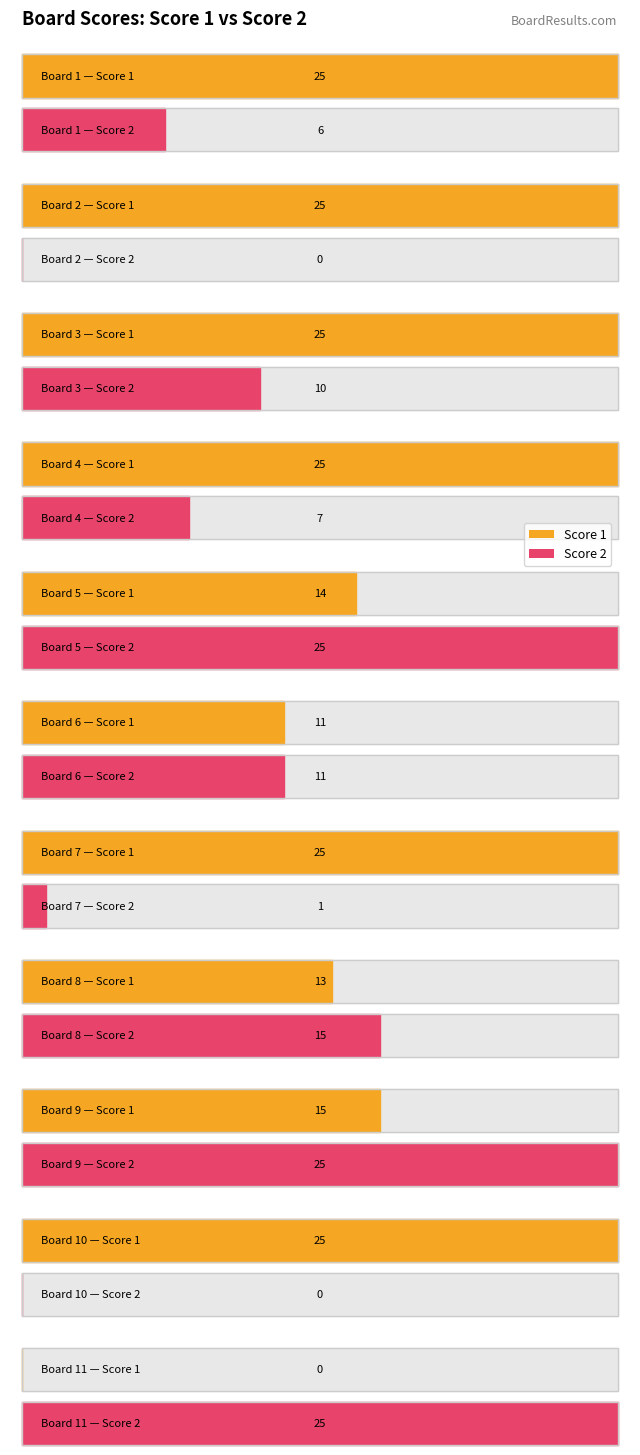

At which category is the sum across all series the highest?

9